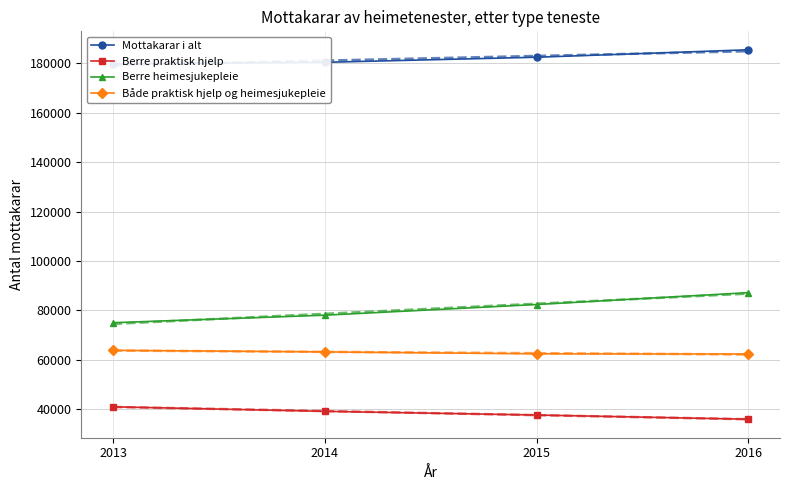

At how many categories does at least one series exceed 178048?

4